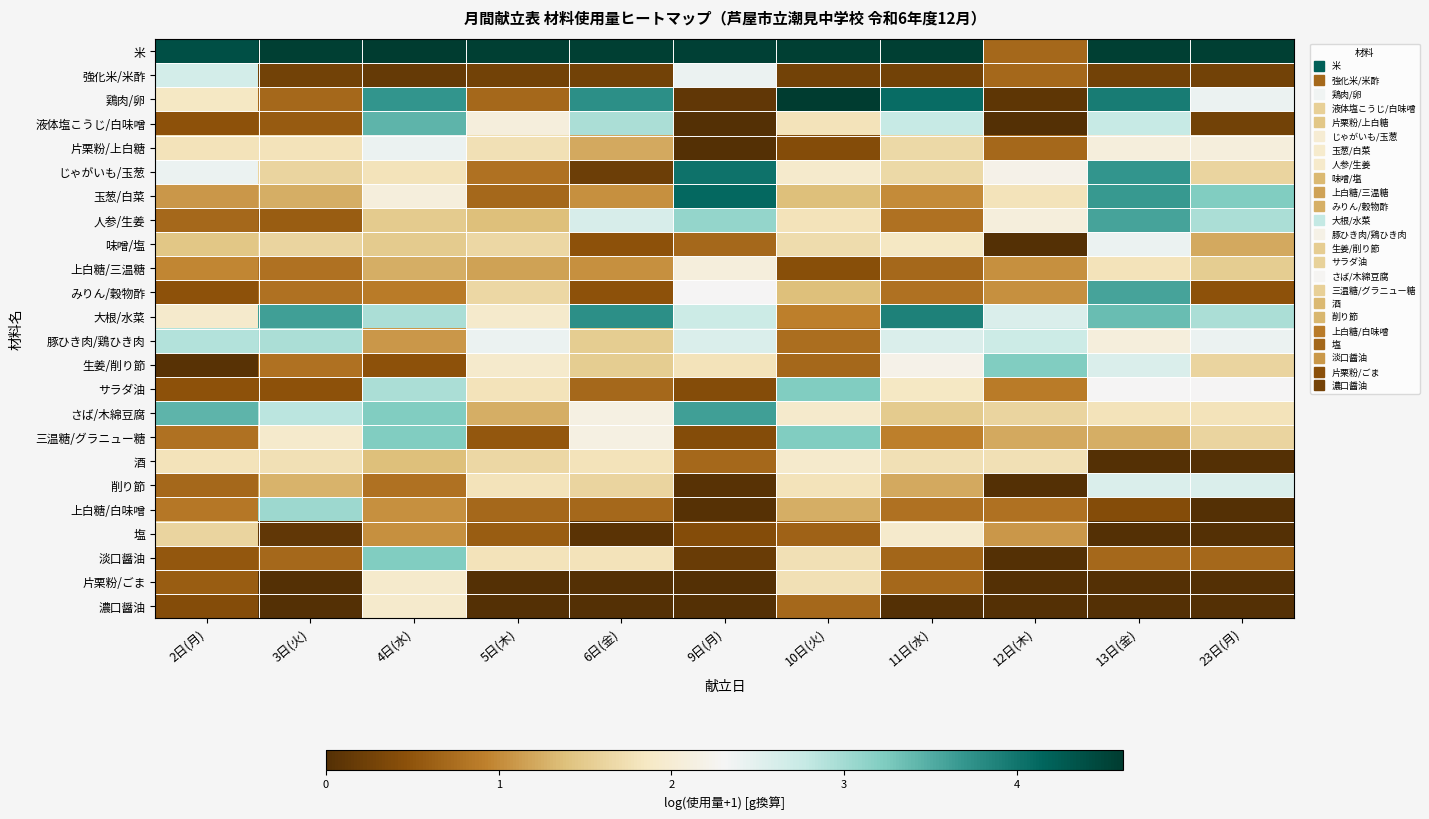

At which category is the sum across all series the highest?

13日(金)